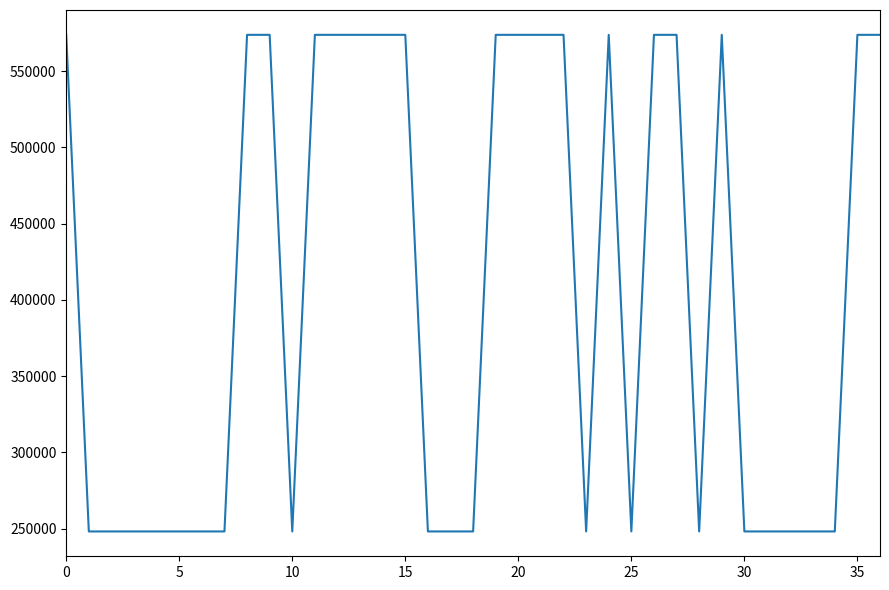

What is the smallest value displayed?

248124